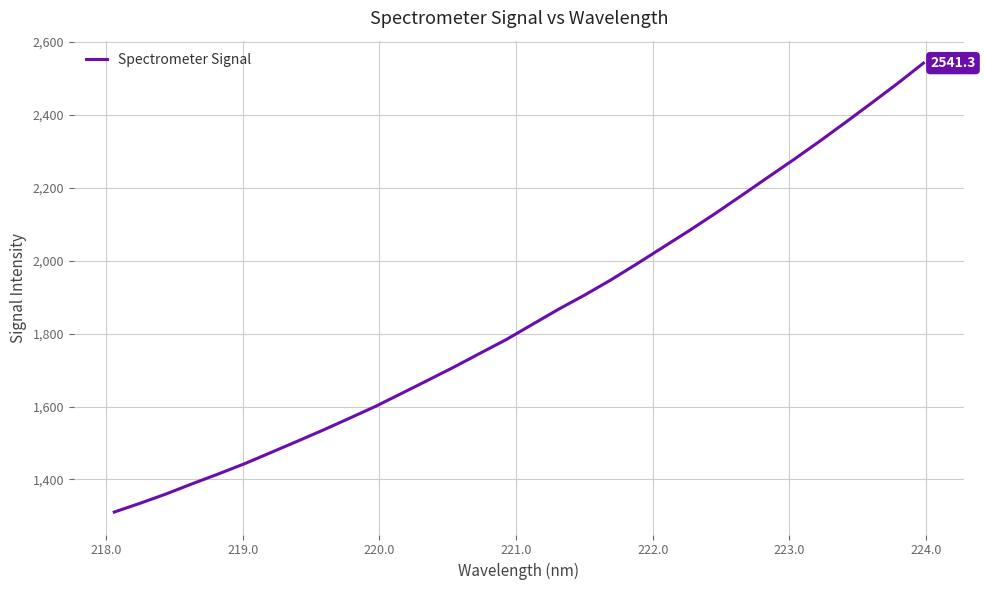

What is the difference between the maximum and minimum values?

1230.6